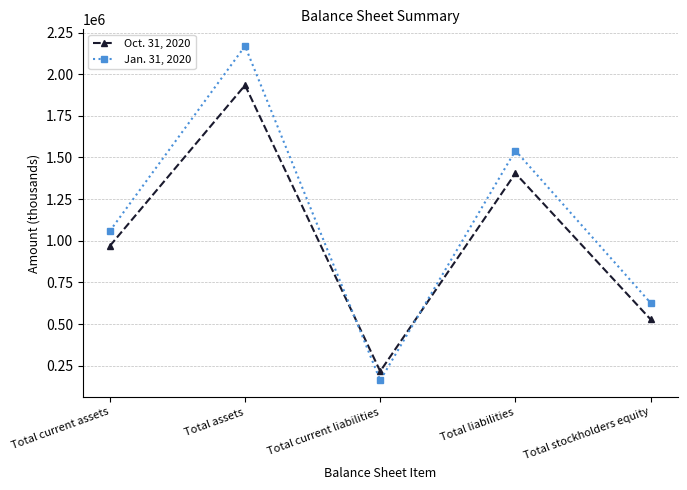

Is this an area chart (filled region under the line)?

No